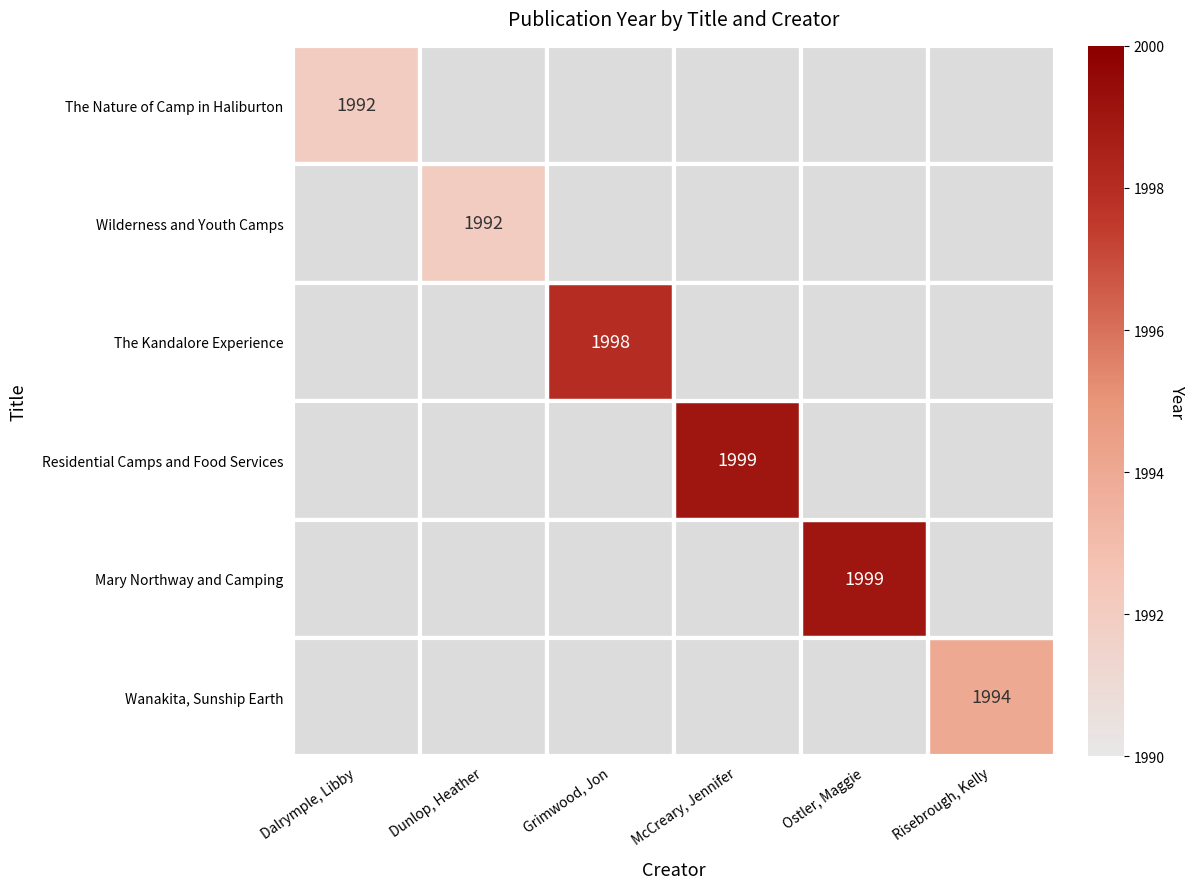

The Mary Northway and Camping series shows 1999 at Ostler, Maggie. True or false?

True